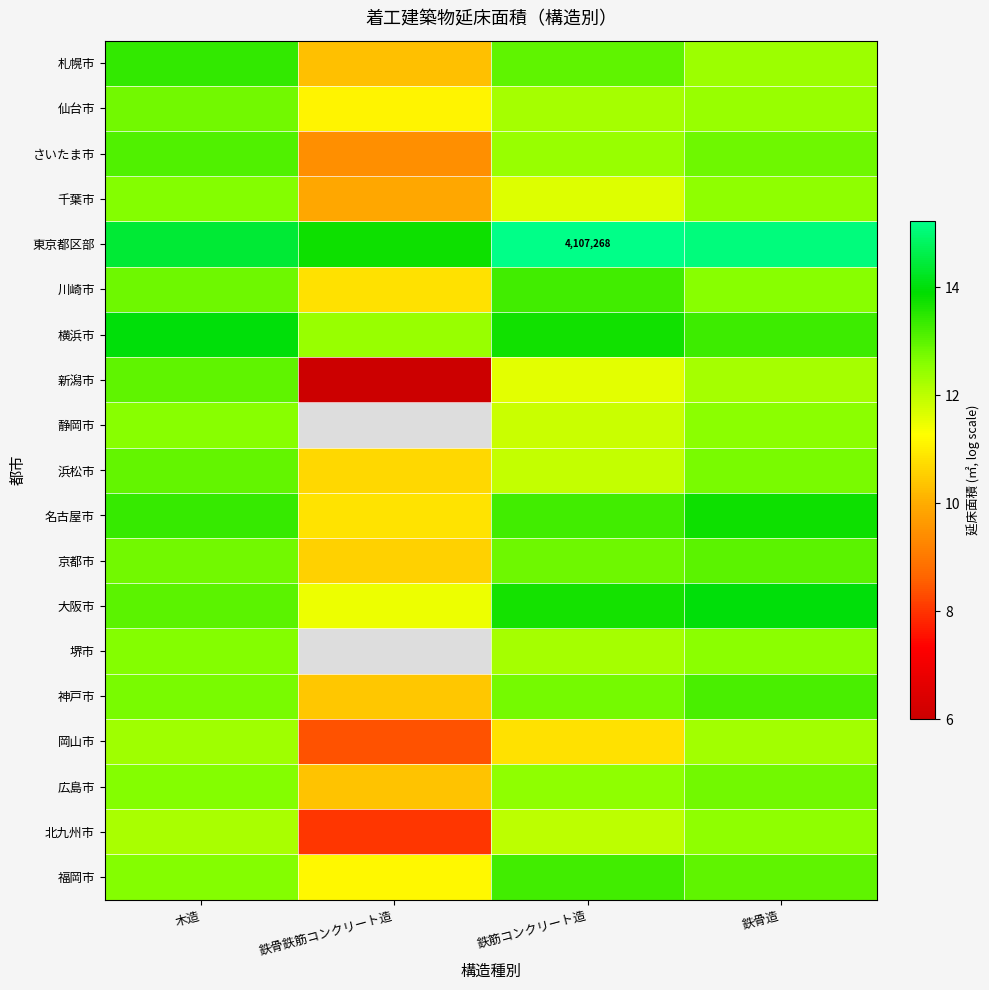

The 新潟市 series shows 11.6 at 鉄筋コンクリート造. True or false?

True